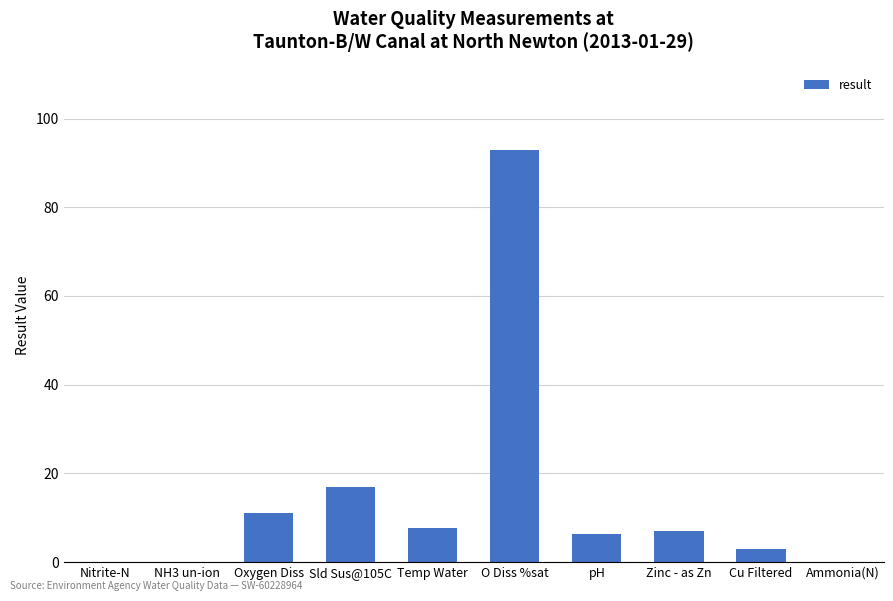

Between Sld Sus@105C and Ammonia(N), which is larger?

Sld Sus@105C